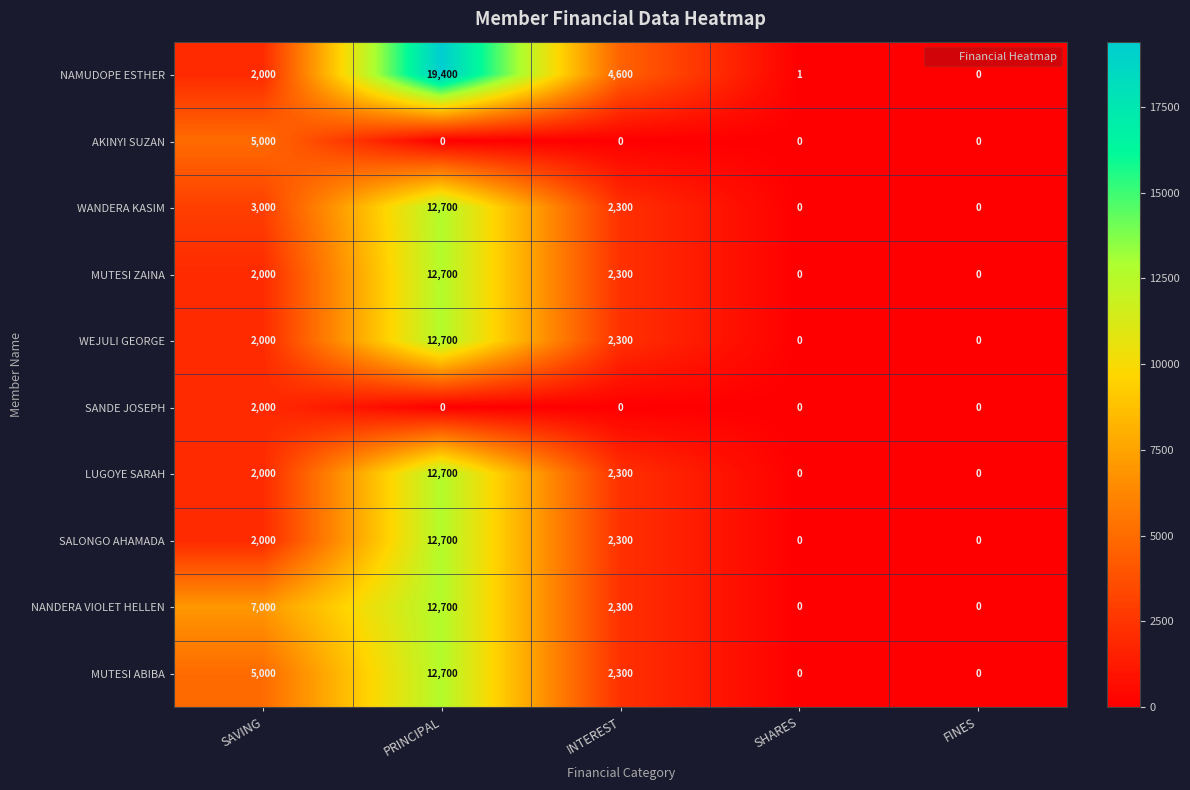

Is it true that NANDERA VIOLET HELLEN equals 0 at SHARES?

True